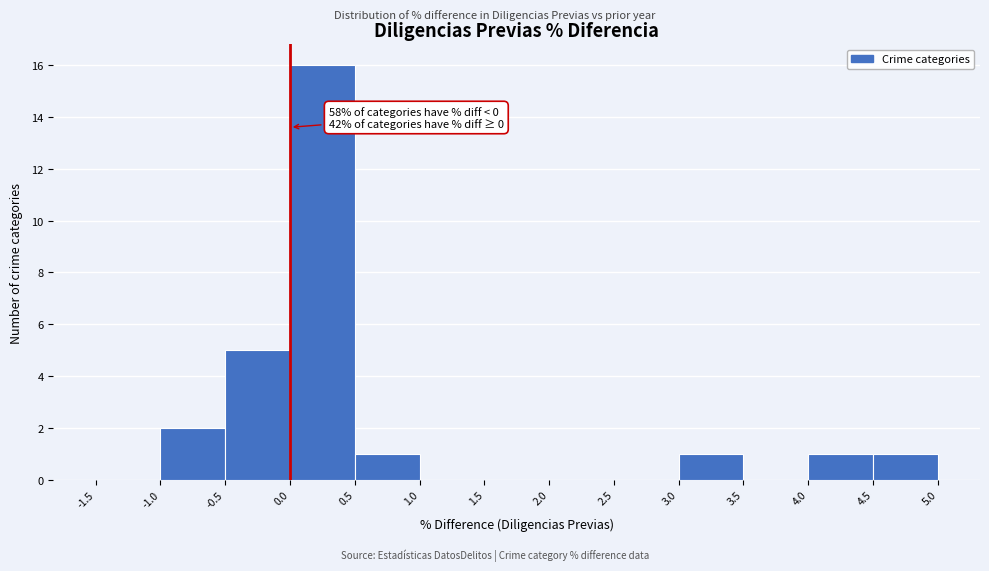

Which range on the x-axis has the tallest bar?

0.0 to 0.5